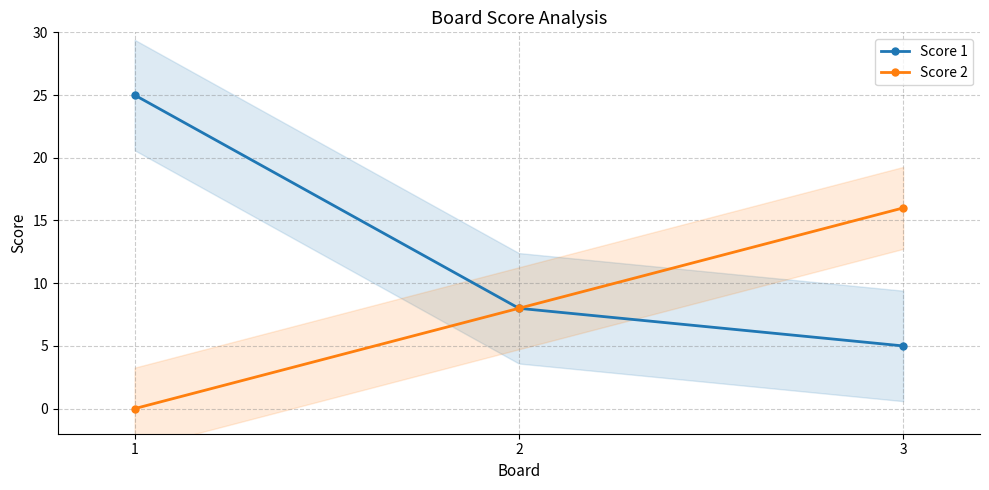

Which category has the highest value across all series?

1